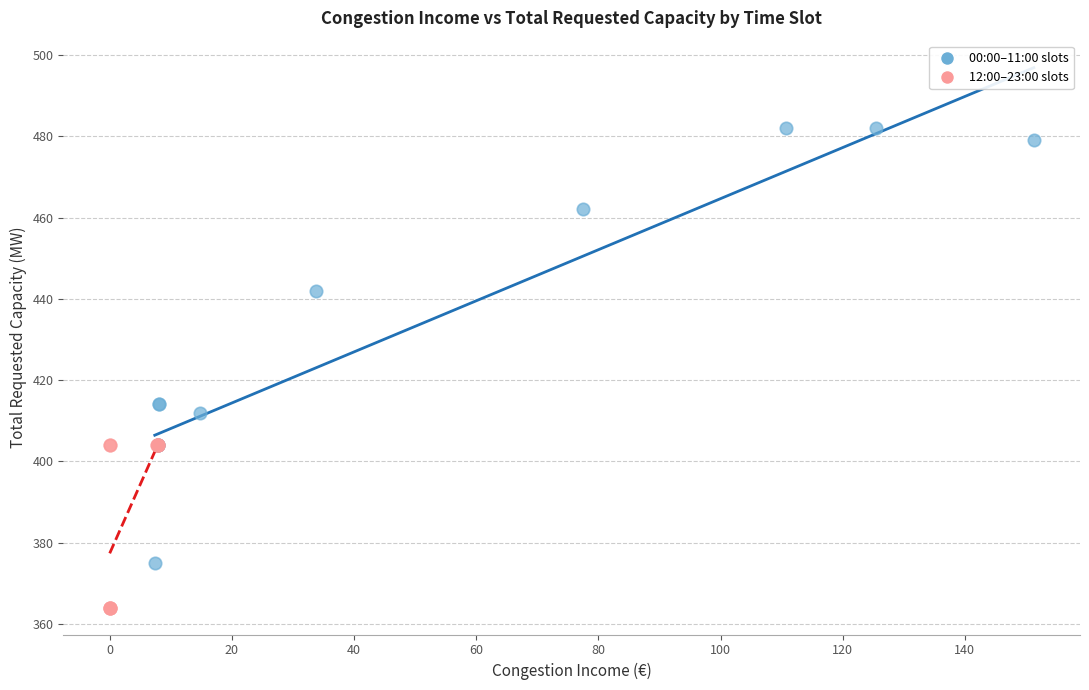

What are all the series names shown in the legend?

00:00–11:00 slots, 12:00–23:00 slots